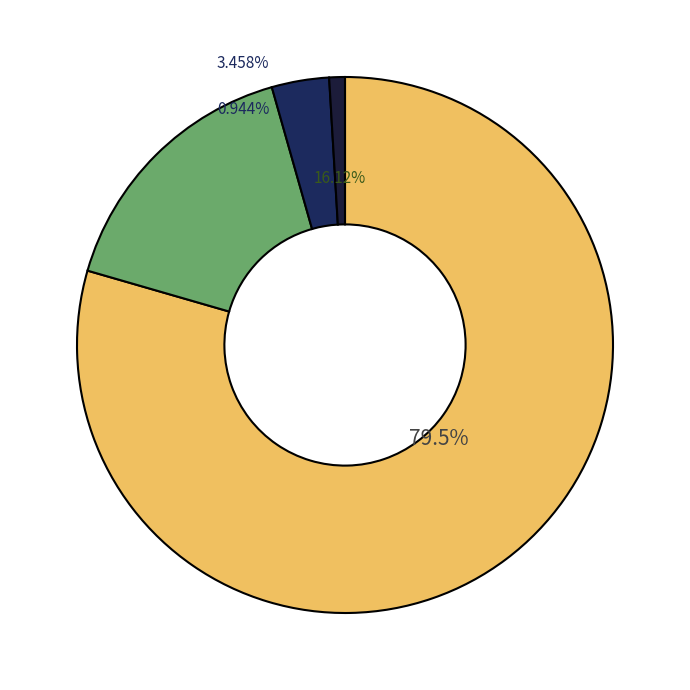

How many slices are in this pie chart?

4